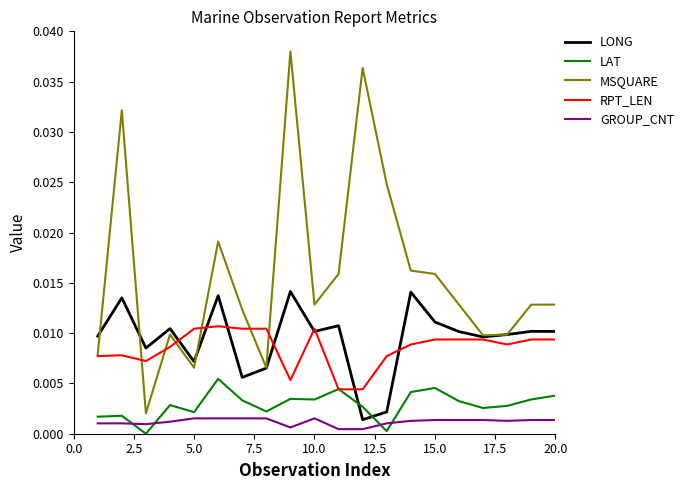

Rank the series by their maximum value, from lowest to highest.

GROUP_CNT, LAT, RPT_LEN, LONG, MSQUARE